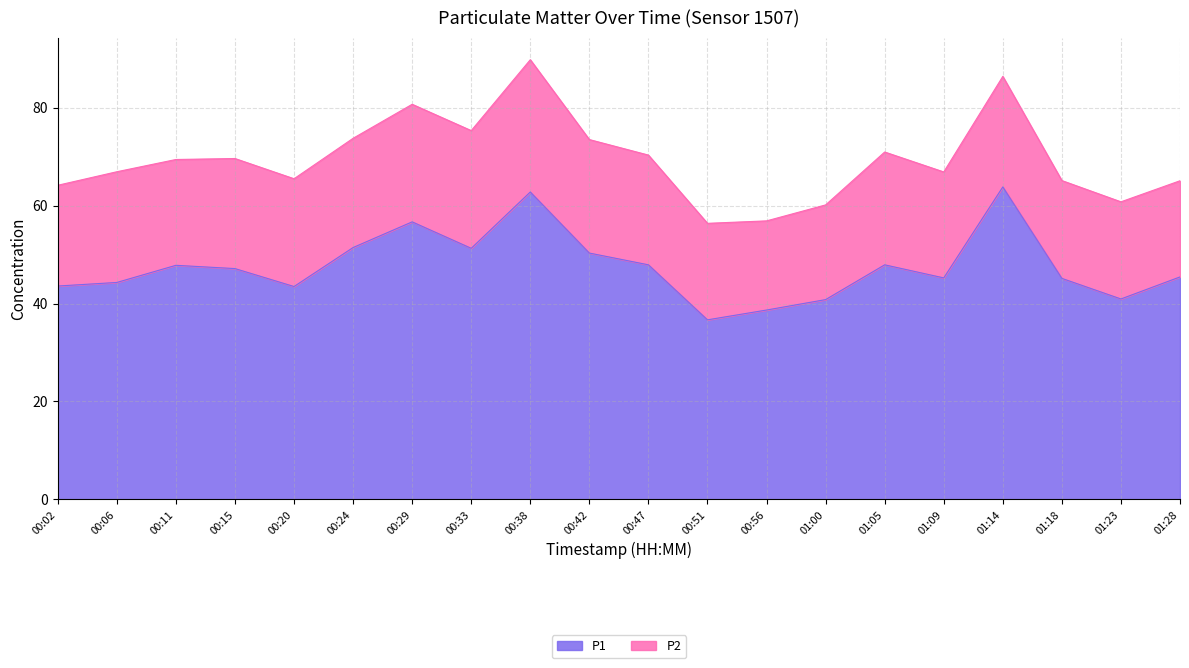

Reading right to left, what are all the values shown in this chart?

01:28=45.4	01:23=40.9	01:18=45.1	01:14=63.8	01:09=45.2	01:05=47.9	01:00=40.8	00:56=38.7	00:51=36.7	00:47=47.9	00:42=50.3	00:38=62.8	00:33=51.3	00:29=56.7	00:24=51.4	00:20=43.5	00:15=47.1	00:11=47.8	00:06=44.3	00:02=43.6